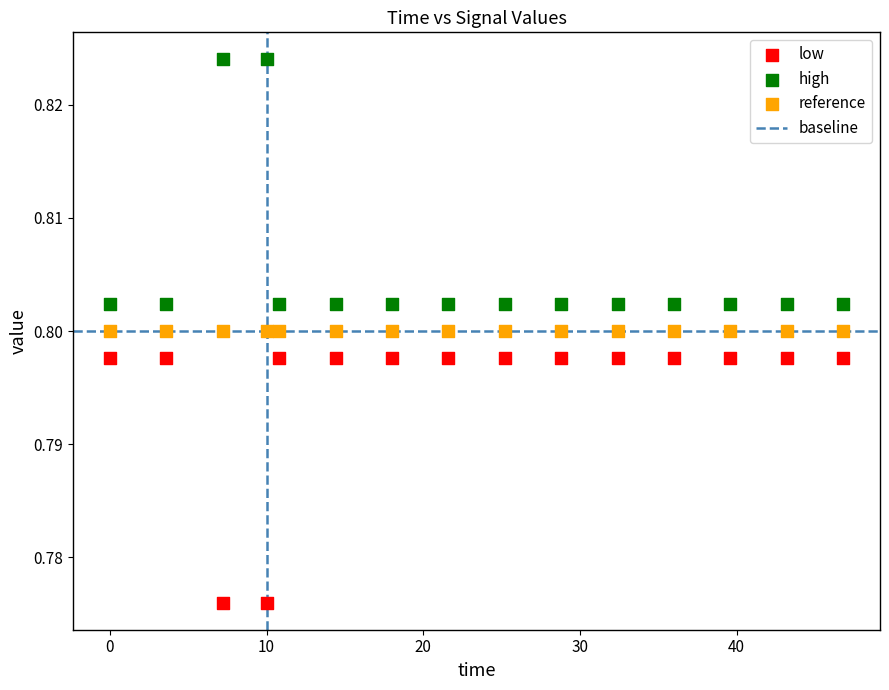

Which series contains the lowest Y value?

low